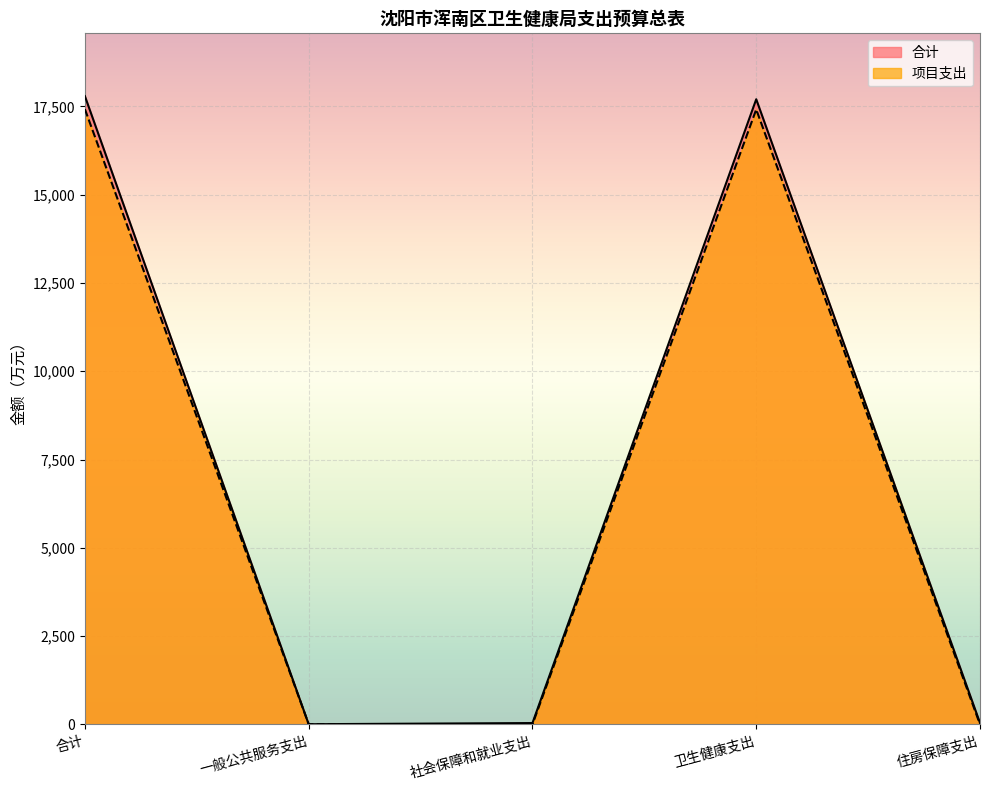

Where is the first local maximum for 项目支出?

卫生健康支出